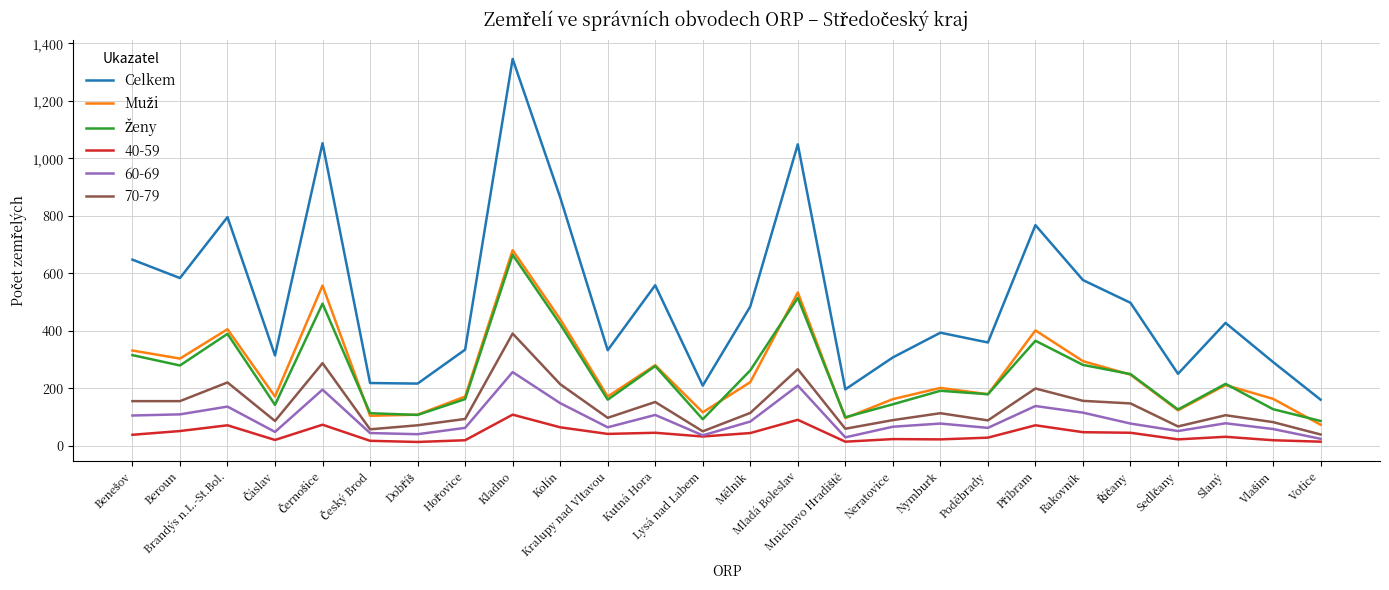

True or false: Celkem and 70-79 cross at least once.

False